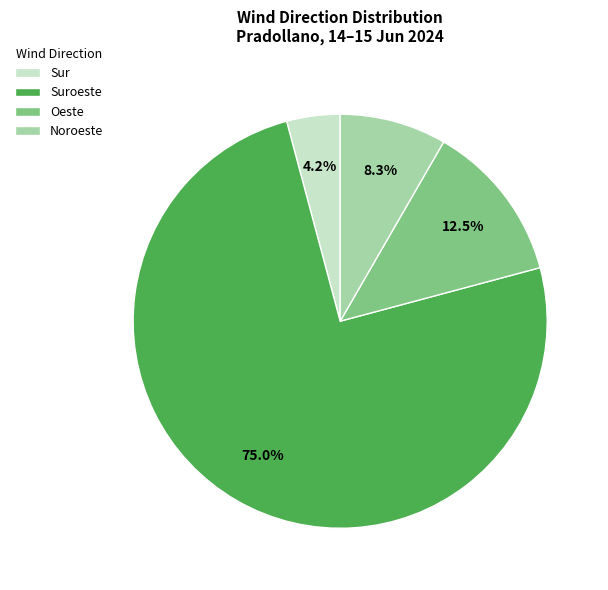

What percentage is NOT represented by Noroeste?

91.7%